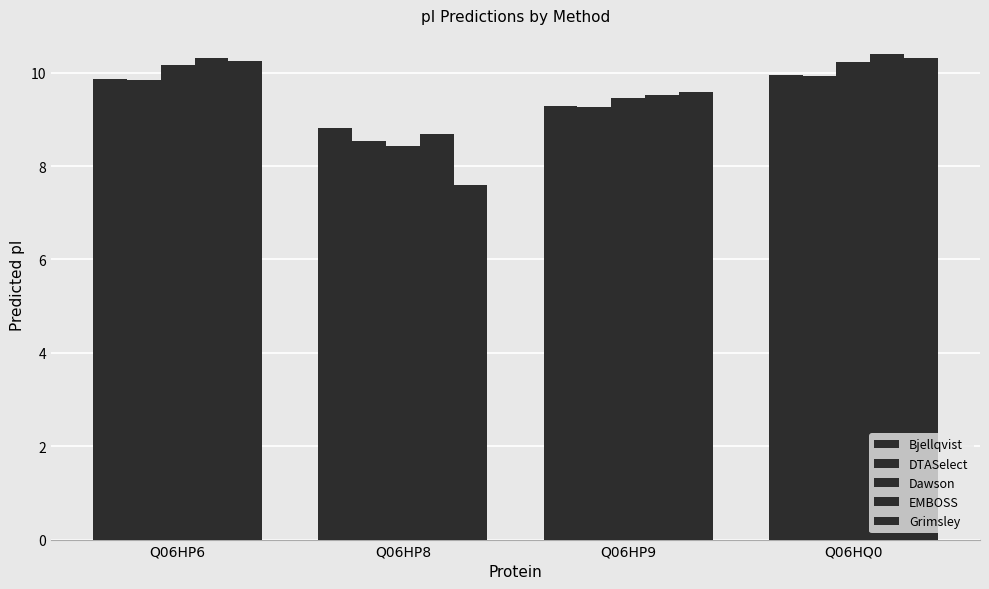

How many data points in Bjellqvist are above 9?

3